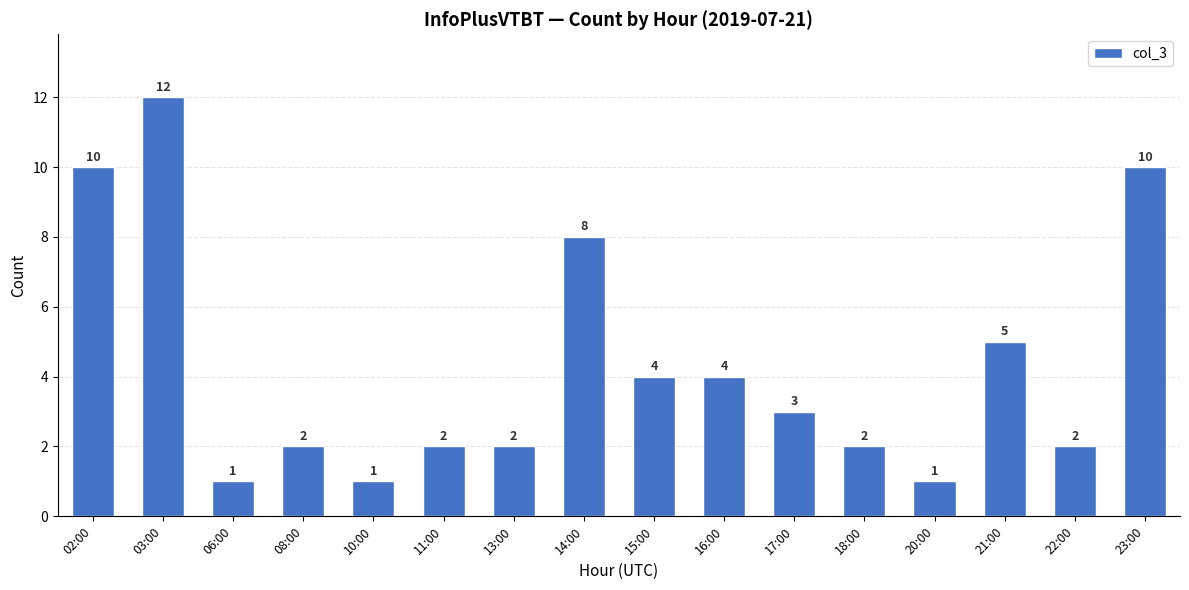

How many values are below 3?

8